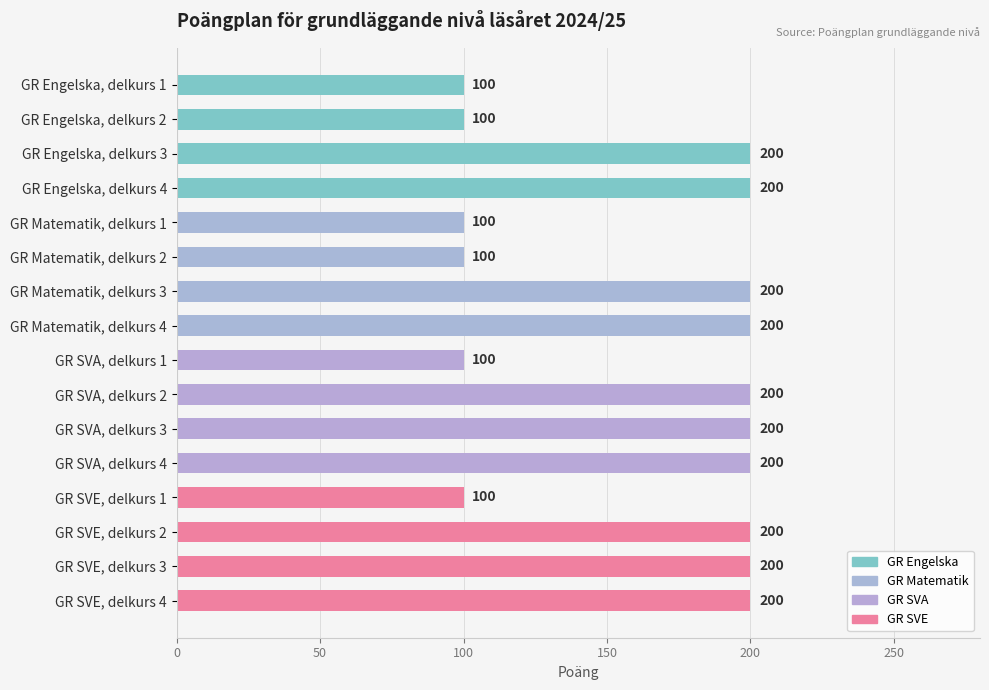

Reading top to bottom, extract all data points from this chart.

GR Engelska, delkurs 1=100	GR Engelska, delkurs 2=100	GR Engelska, delkurs 3=200	GR Engelska, delkurs 4=200	GR Matematik, delkurs 1=100	GR Matematik, delkurs 2=100	GR Matematik, delkurs 3=200	GR Matematik, delkurs 4=200	GR SVA, delkurs 1=100	GR SVA, delkurs 2=200	GR SVA, delkurs 3=200	GR SVA, delkurs 4=200	GR SVE, delkurs 1=100	GR SVE, delkurs 2=200	GR SVE, delkurs 3=200	GR SVE, delkurs 4=200